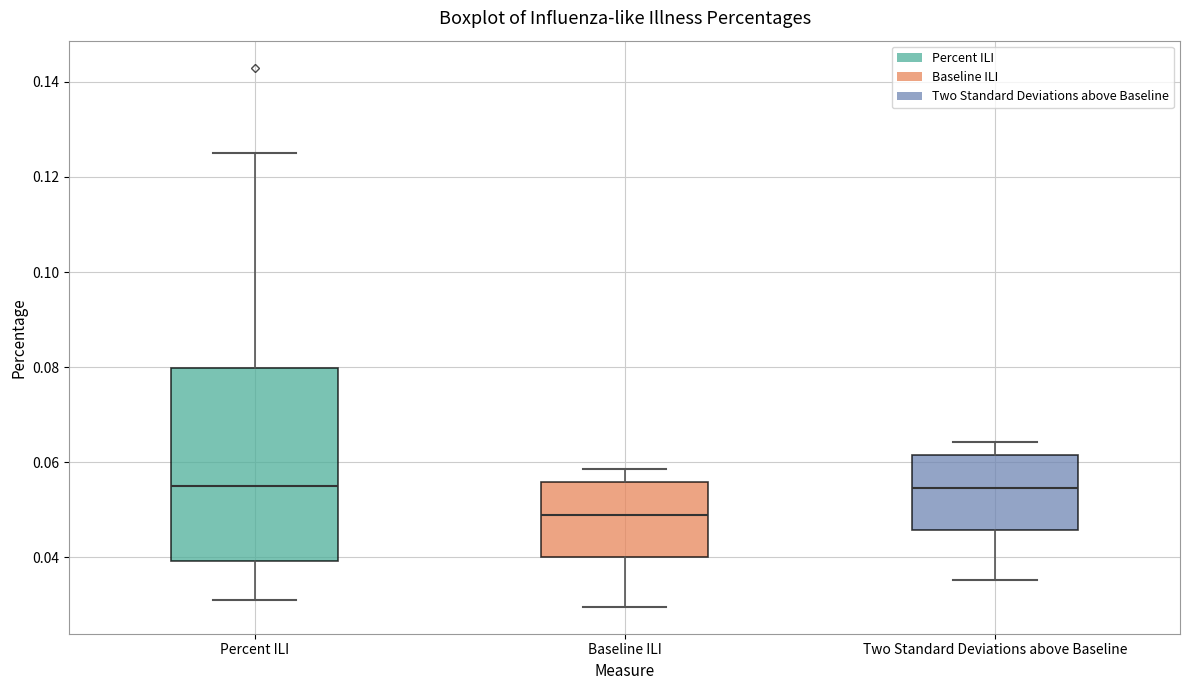

Where does the median line of the box for Percent ILI sit on the y-axis? The values are not printed on the chart, so give them approximately, as read against the axis.

0.056